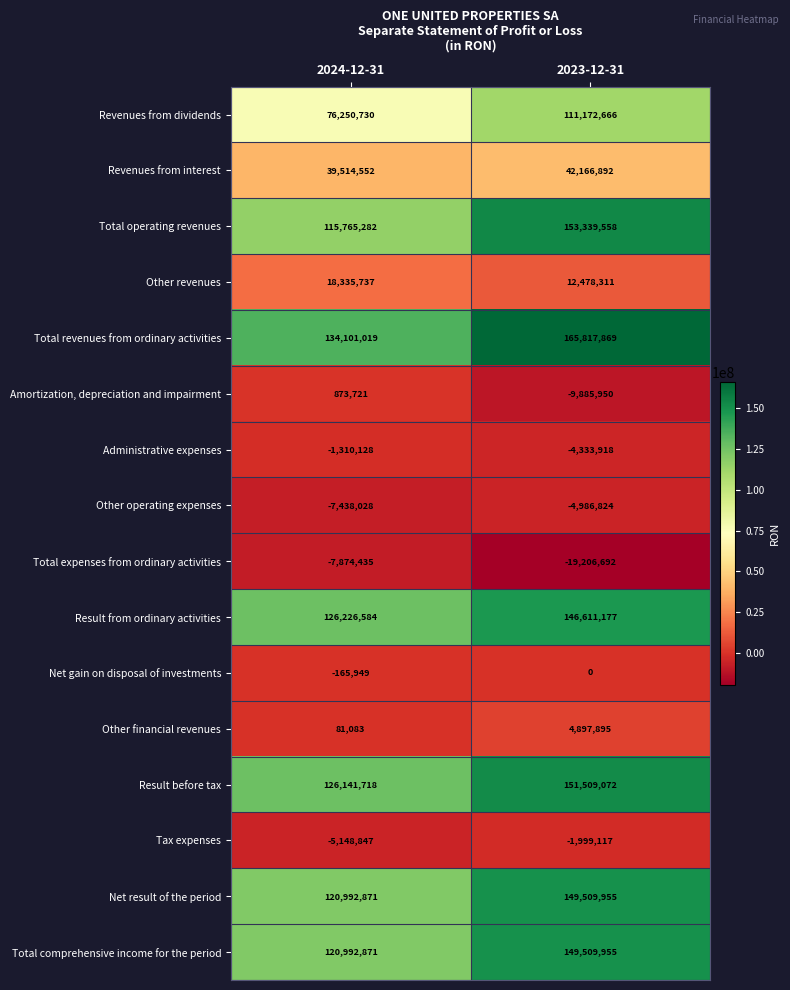

Which series has the widest spread of values?

Total operating revenues